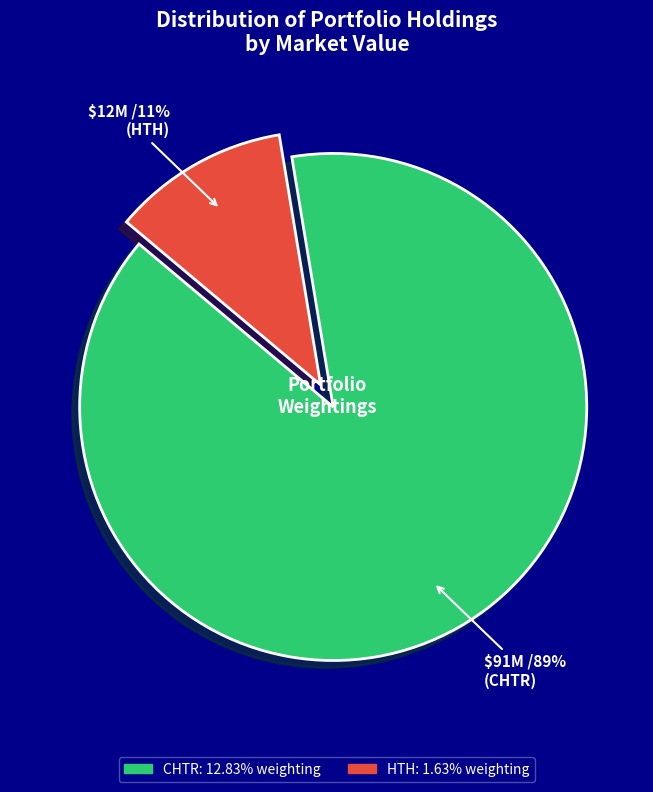

To the nearest percent, what is the average slice percentage?

50%